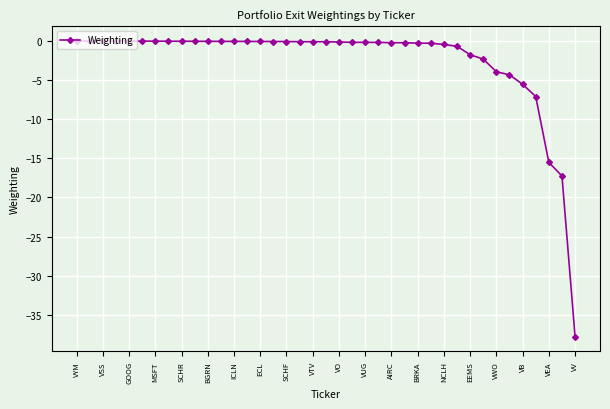

What is the smallest value displayed?

-37.8